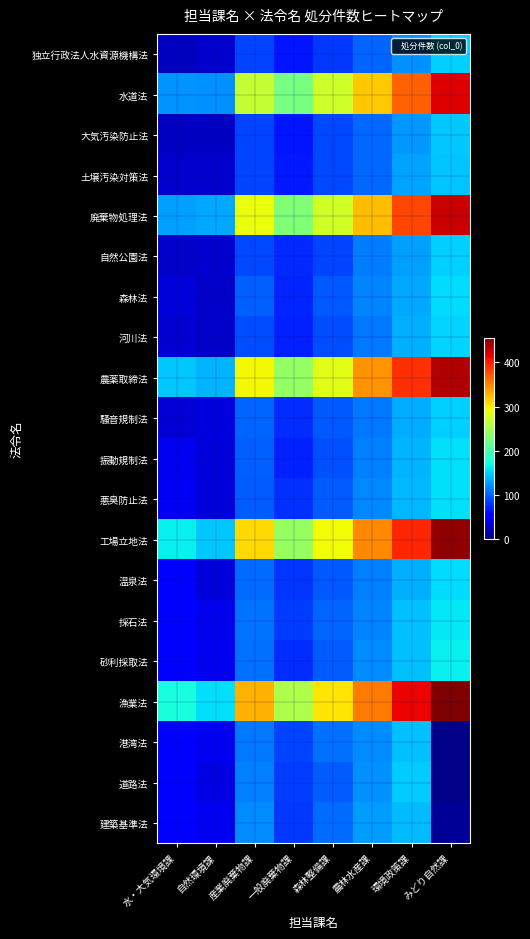

At 環境政策課, list the series in order from smallest to largest.

独立行政法人水資源機構法, 大気汚染防止法, 自然公園法, 土壌汚染対策法, 森林法, 騒音規制法, 河川法, 温泉法, 振動規制法, 悪臭防止法, 建築基準法, 港湾法, 採石法, 砂利採取法, 道路法, 水道法, 廃棄物処理法, 農薬取締法, 工場立地法, 漁業法